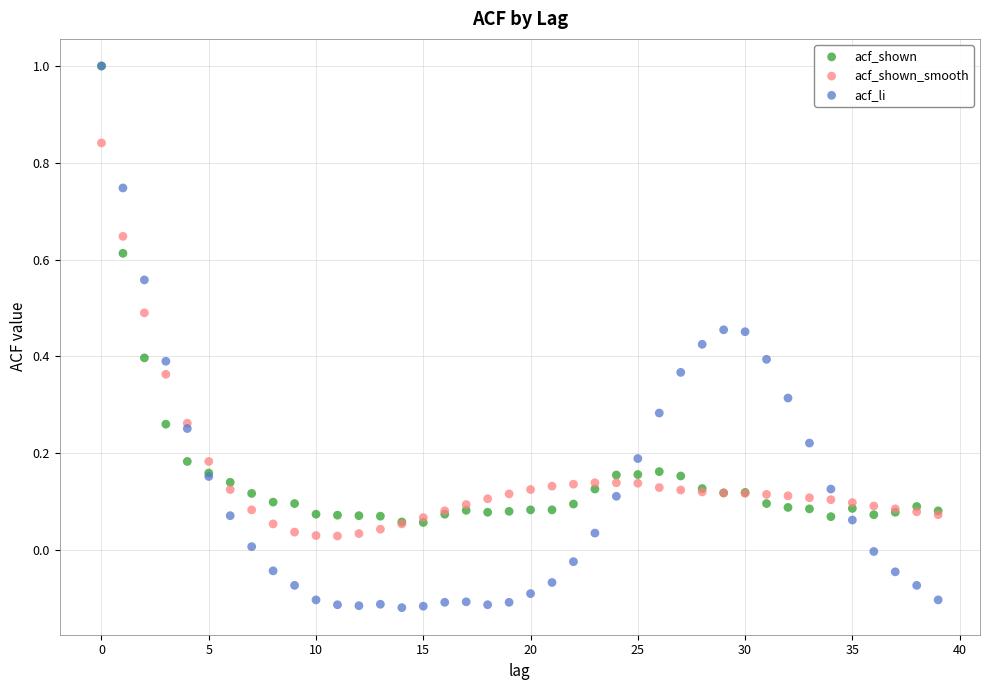

Which series reaches the minimum Y coordinate?

acf_li